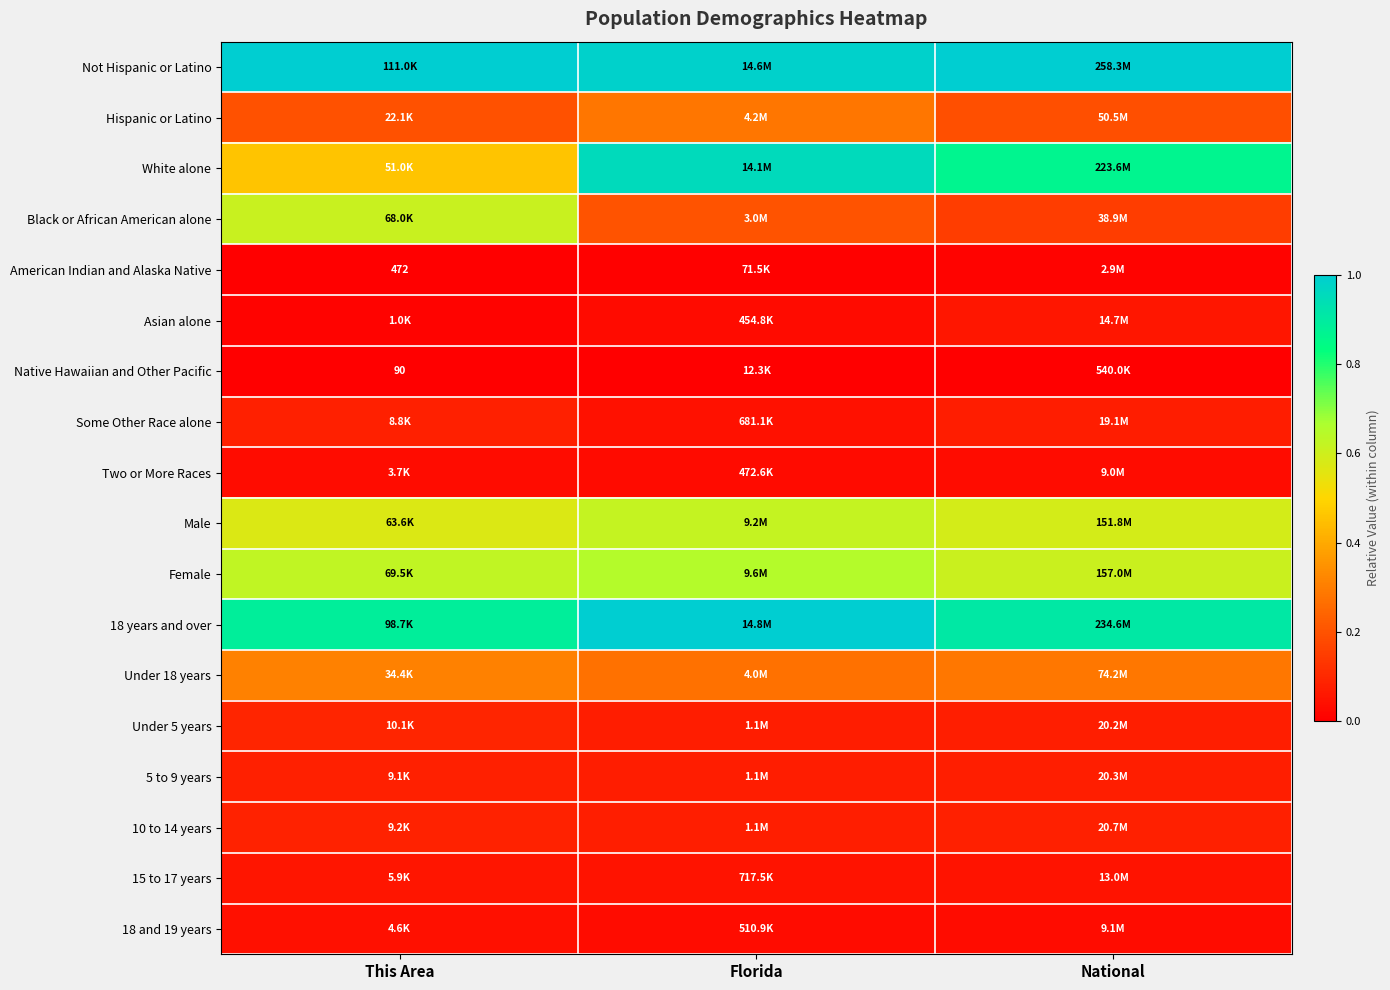

Is it true that Male equals 1.0 at This Area?

False